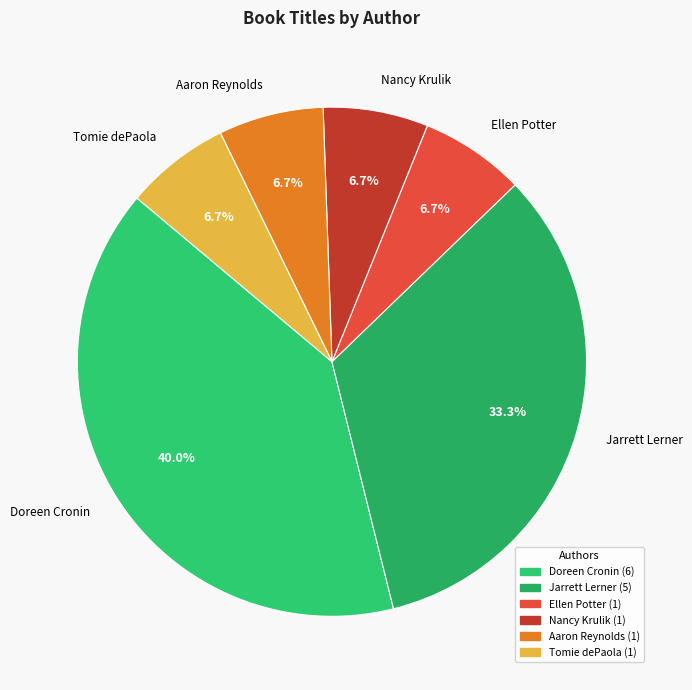

Count the number of slices in the pie.

6